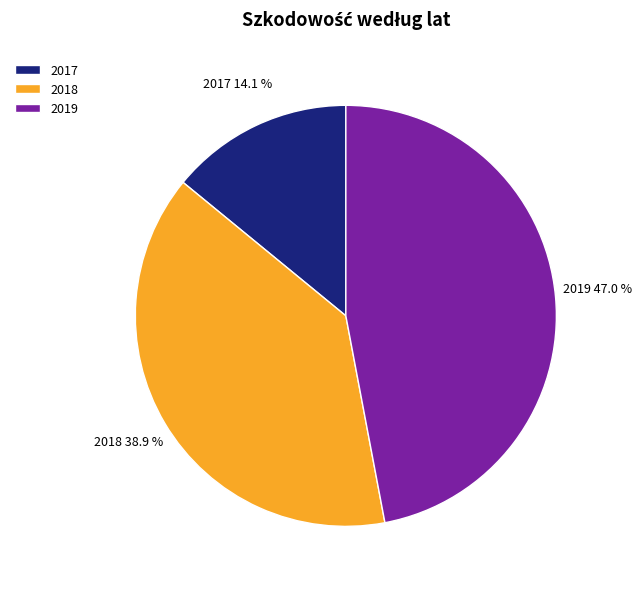

Is 2017 the majority of the pie?

No